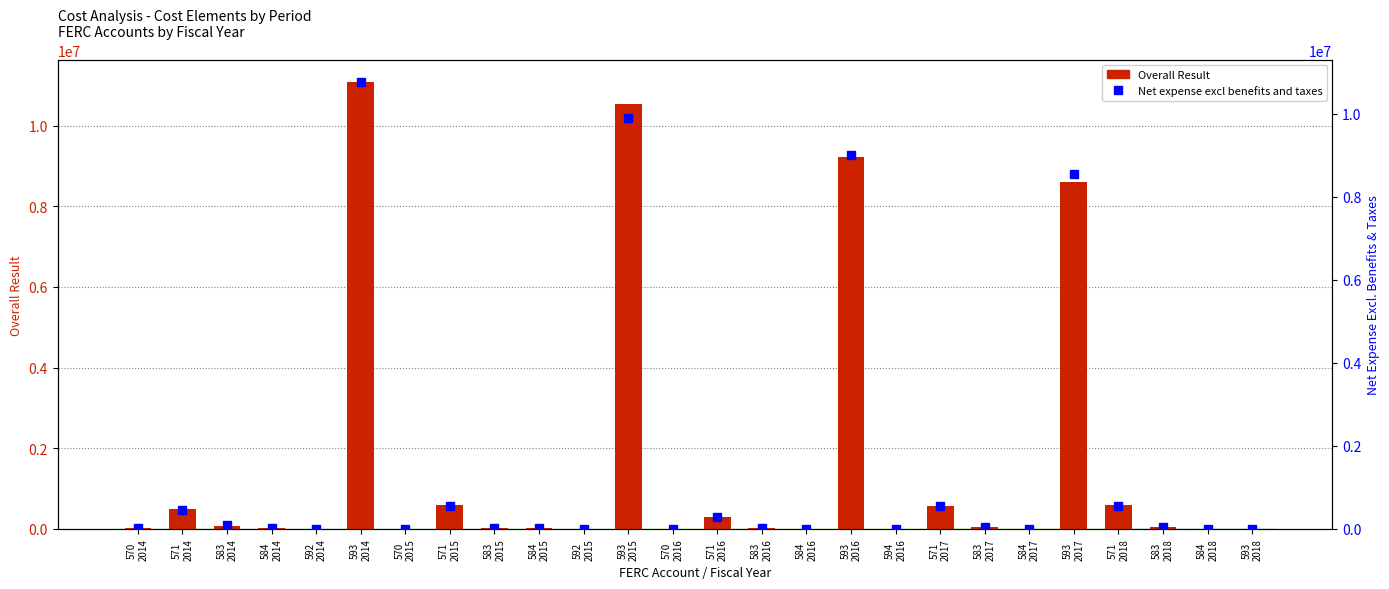

How many data points does each series have?

26